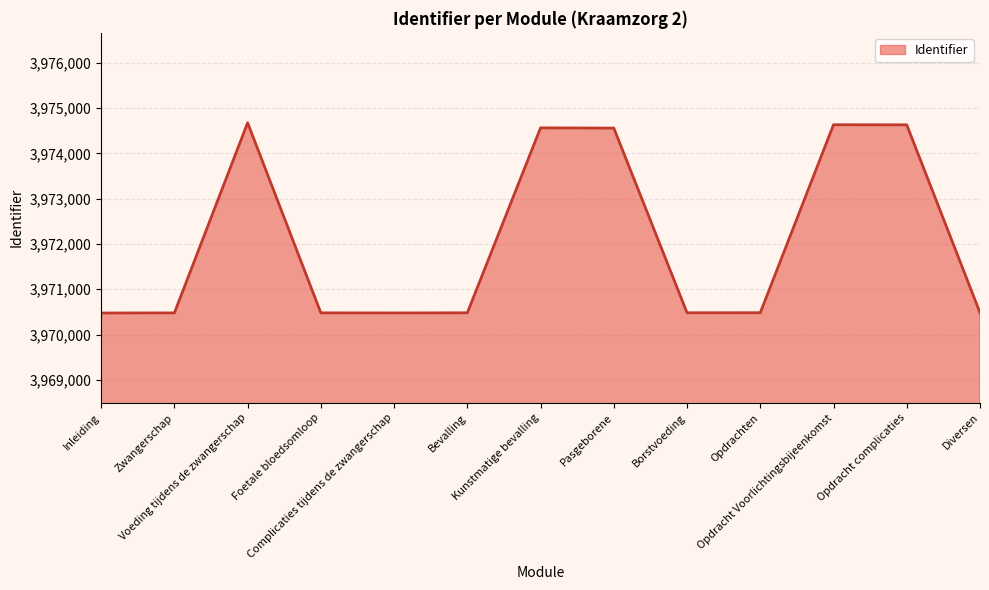

What is the difference between the maximum and minimum values?

4202